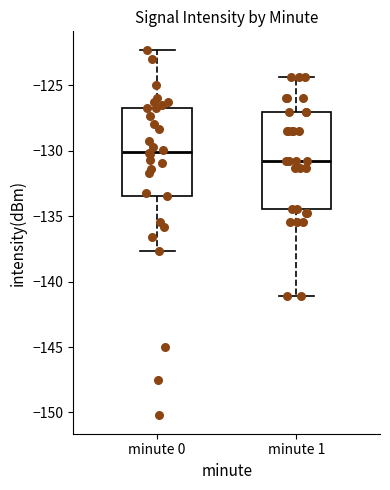

Which box's median line is the highest?

minute 0